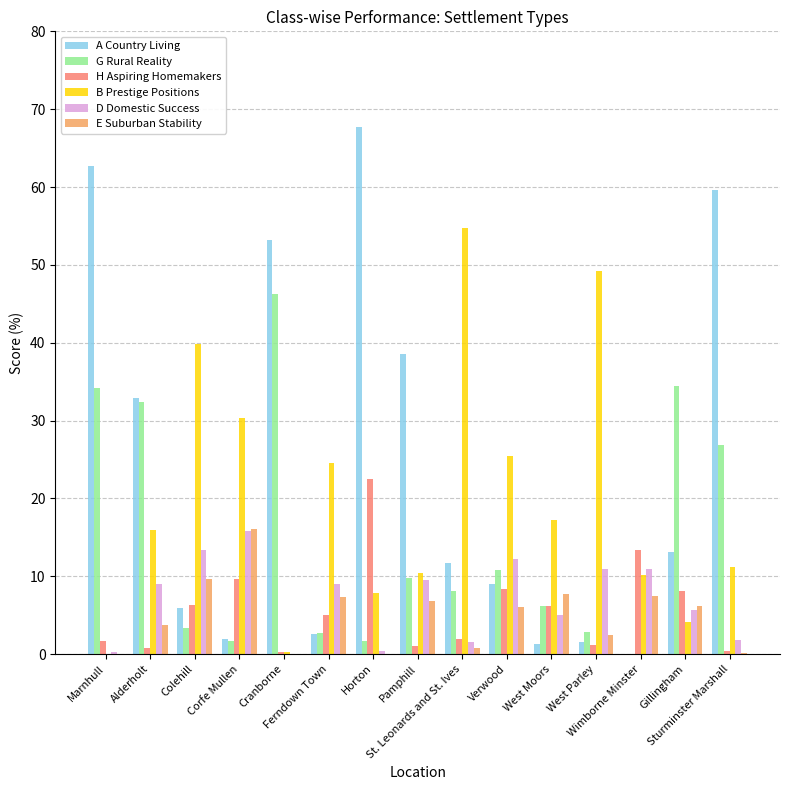

At which label does H Aspiring Homemakers first exceed 5?

Colehill